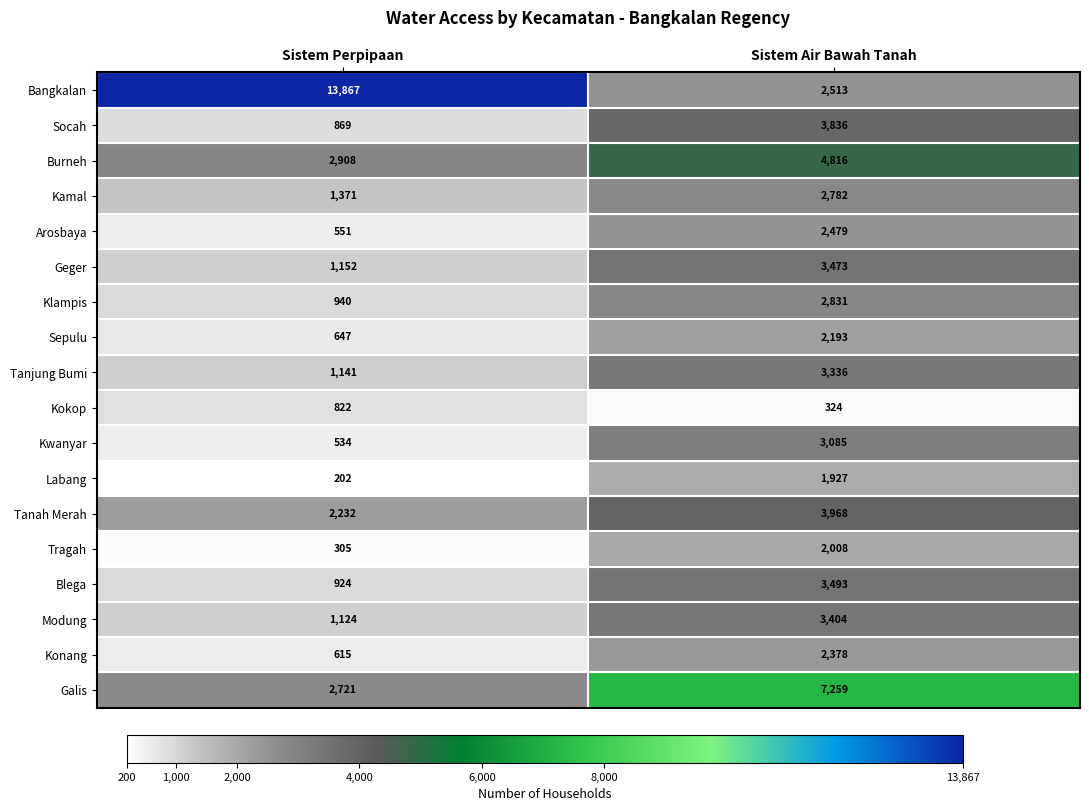

Which series has the largest range (max minus min)?

Bangkalan